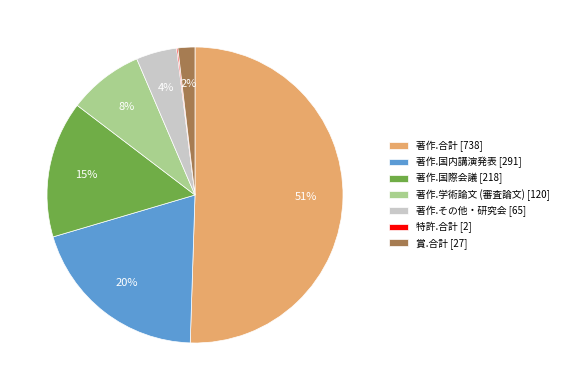

To the nearest percent, what is the average slice percentage?

14%